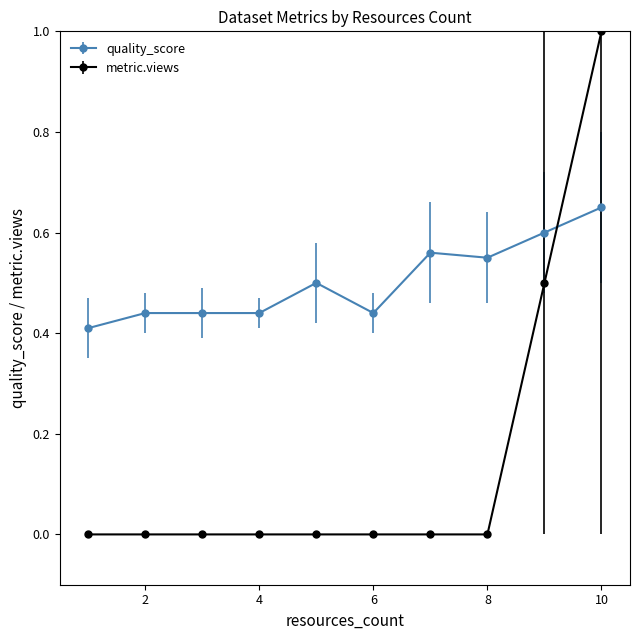

Which series ends up on top after the final intersection of quality_score and metric.views?

metric.views